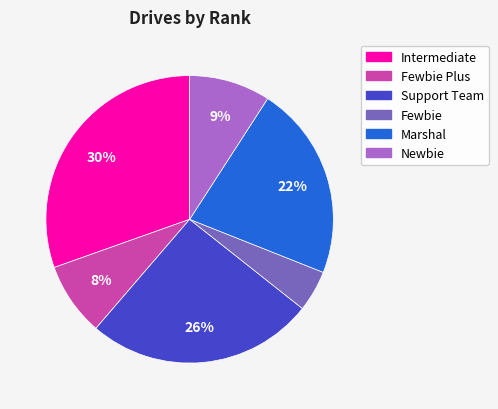

Does any single category account for the majority?

No